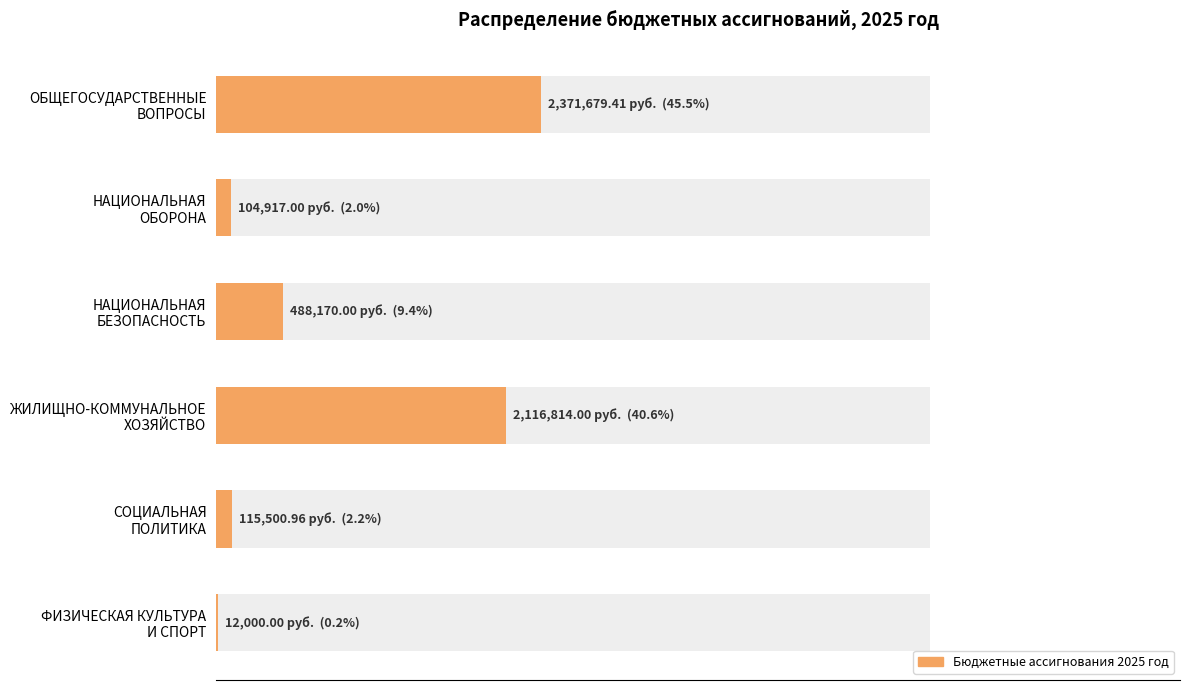

Is it true that the value at НАЦИОНАЛЬНАЯ БЕЗОПАСНОСТЬ is 148911.6?

False